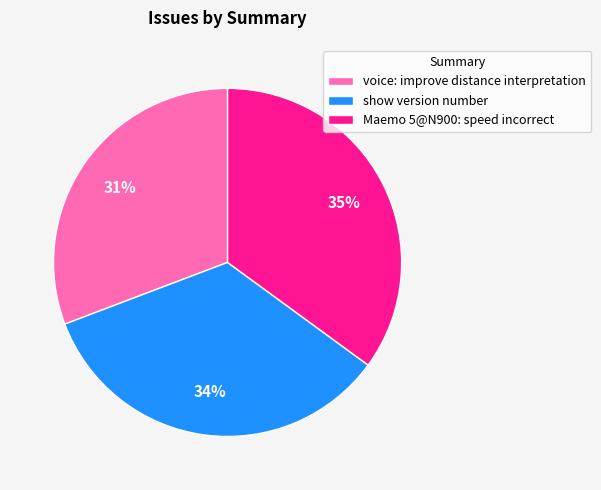

Is Maemo 5@N900: speed incorrect the majority of the pie?

No